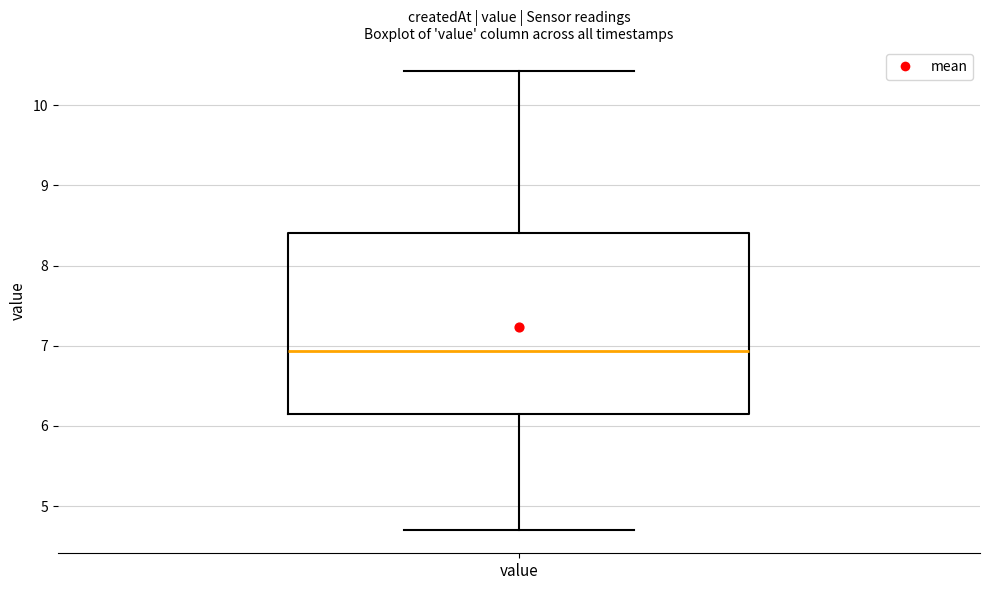

Read this box plot against the y-axis: the position of the median line, the range covered by the box, and the ends of both whiskers. The values are not printed on the chart, so give them approximately, as read against the axis.

median 6.9, box 6.1 to 8.4, whiskers 4.7 to 10.4